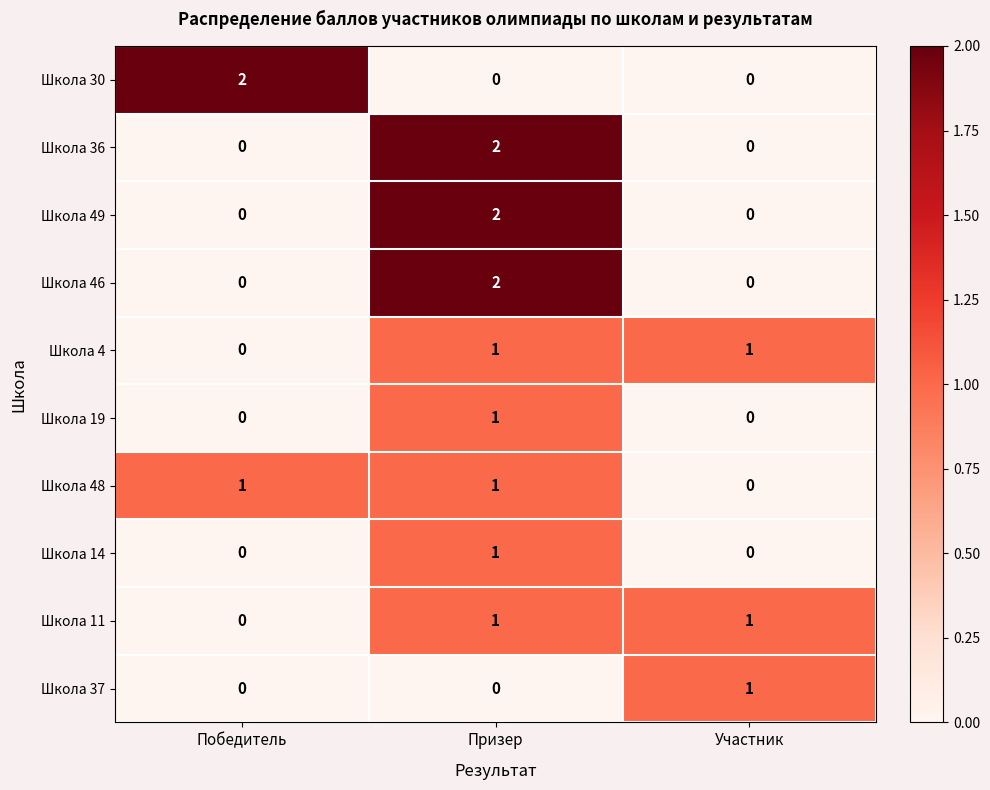

Between Победитель and Участник, which series saw the biggest shift?

Школа 30